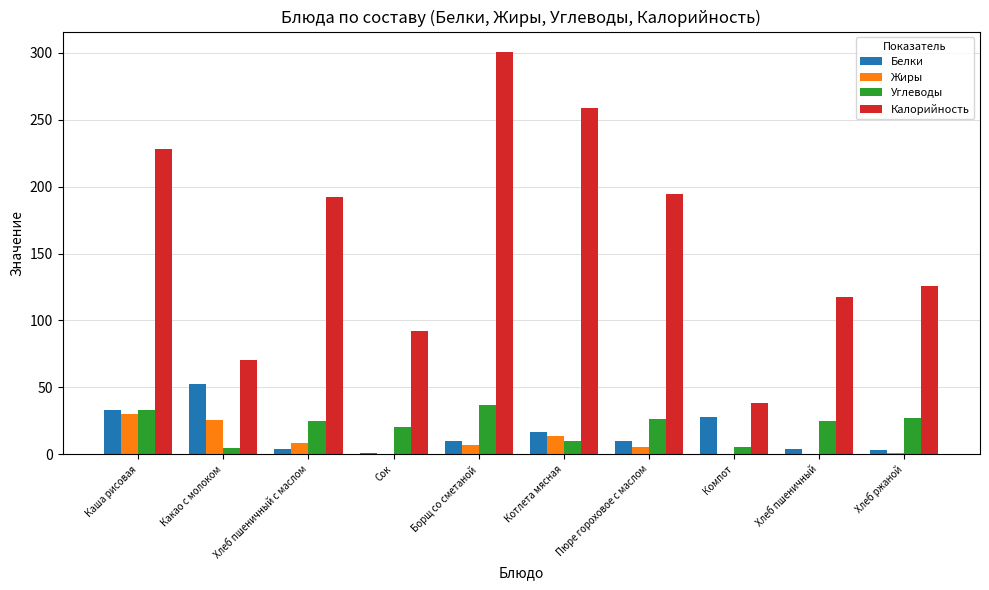

What are all the series names shown in the legend?

Белки, Жиры, Углеводы, Калорийность